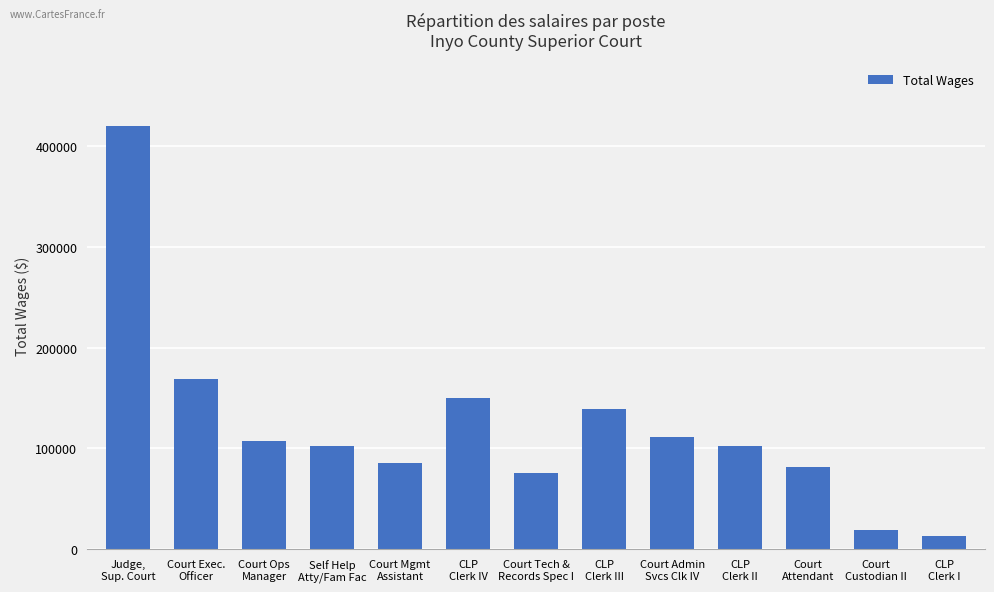

What is the difference between the maximum and minimum values?

406208